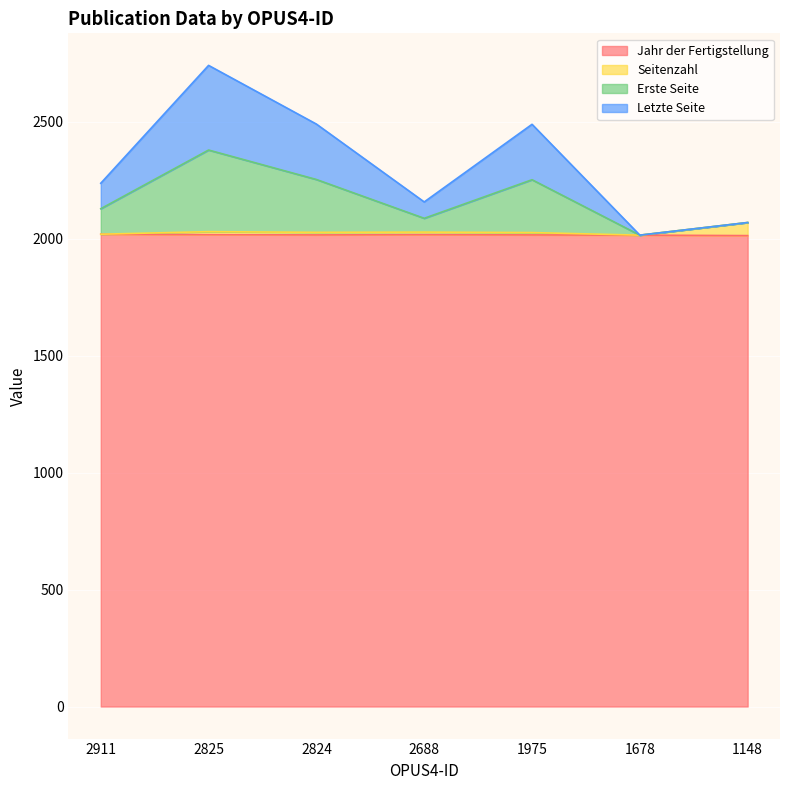

Where does the Erste Seite series first go above 2238?

2825